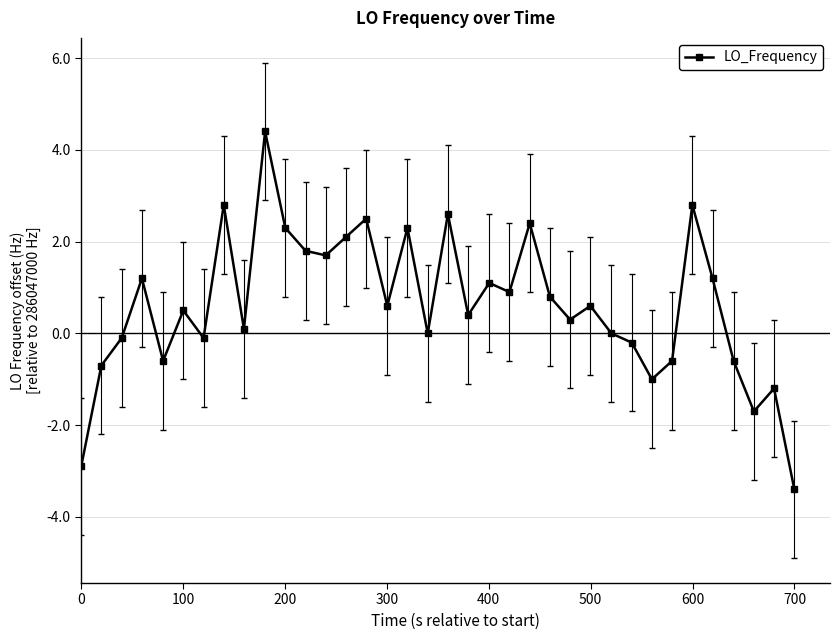

What is the sum of all values?

22.3